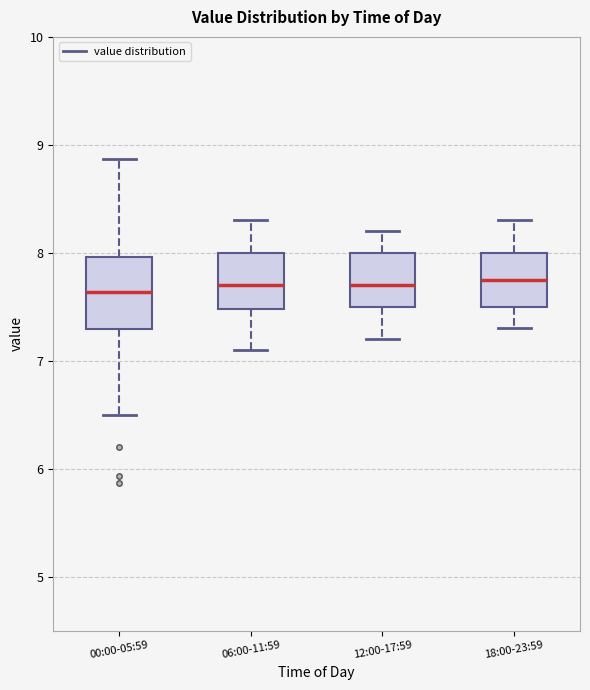

Reading left to right, transcribe this box plot: for each box, give where its median line is, the range the box spans, and where its two whiskers end, as read against the y-axis. The values are not printed on the chart, so give them approximately, as read against the axis.

00:00-05:59: median 7.6, box 7.3 to 8.0, whiskers 6.5 to 8.9
06:00-11:59: median 7.7, box 7.5 to 8.0, whiskers 7.1 to 8.3
12:00-17:59: median 7.7, box 7.5 to 8.0, whiskers 7.2 to 8.2
18:00-23:59: median 7.8, box 7.5 to 8.0, whiskers 7.3 to 8.3